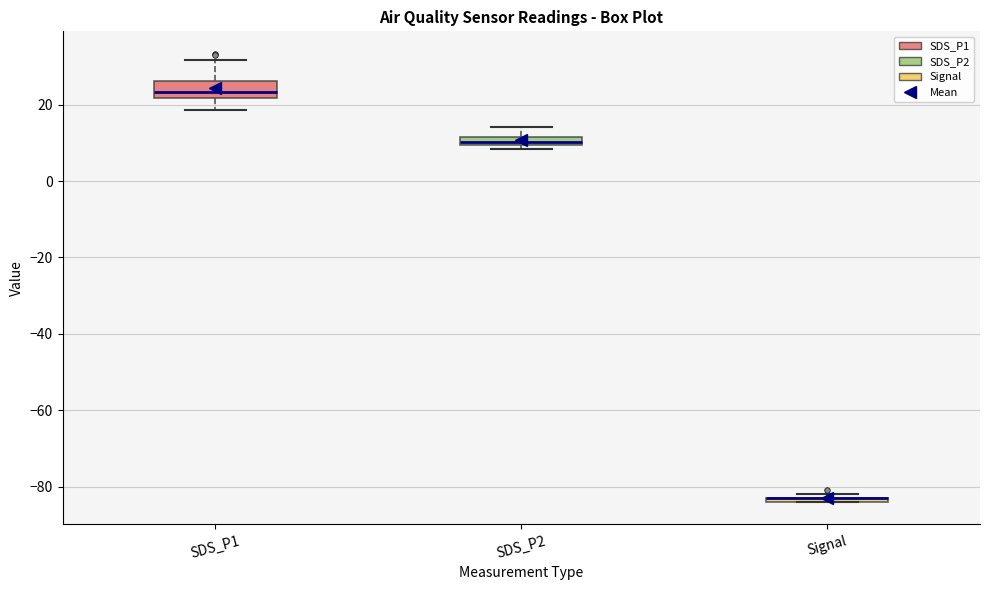

Where is the upper edge of the box for Signal on the y-axis? The values are not printed on the chart, so give them approximately, as read against the axis.

-82